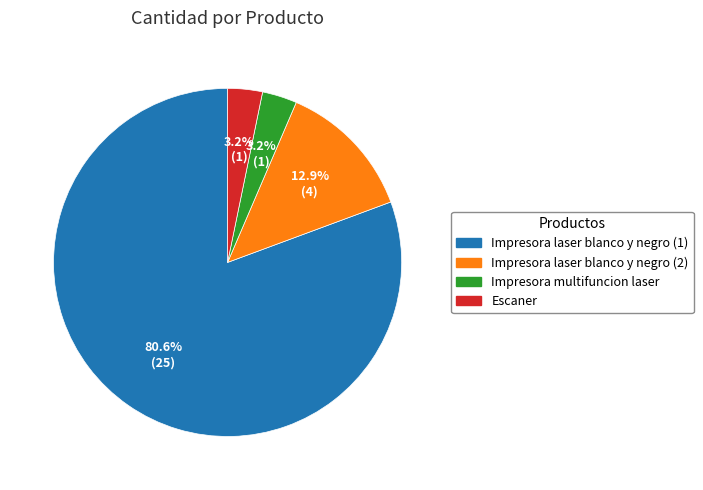

Which slice is the largest?

Impresora laser blanco y negro (1)